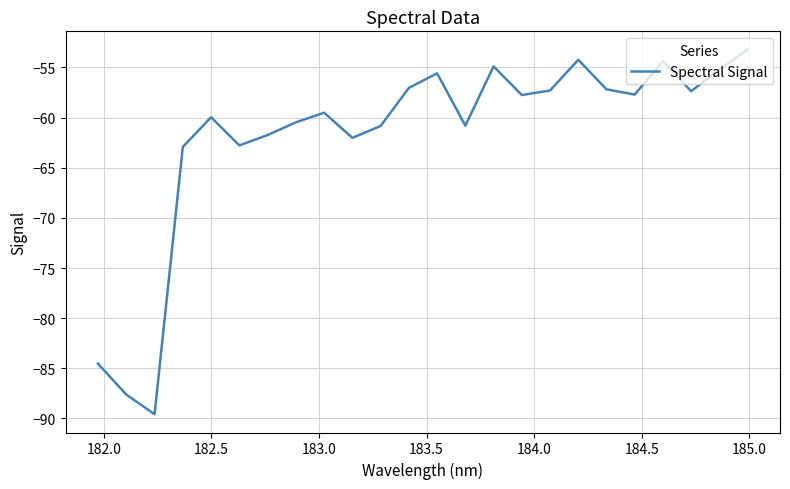

What is the difference between the maximum and minimum values?

36.4